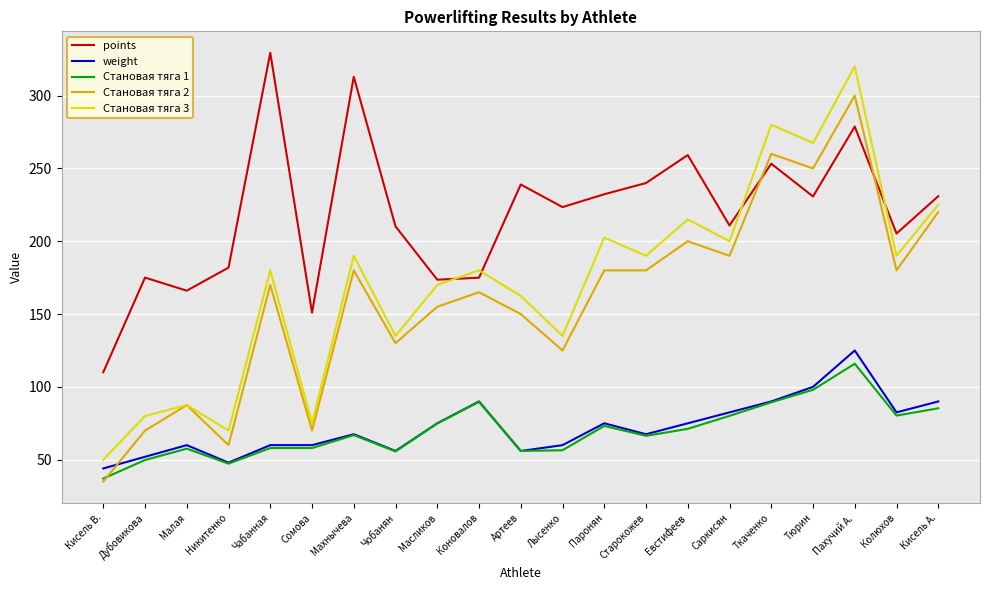

Which series changed the most between Чабанная and Кисель А.?

points